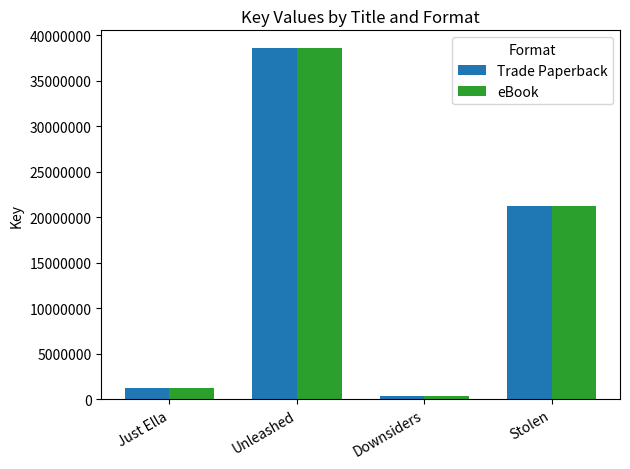

What is the difference between the second highest and second lowest values in the eBook series?

19945427